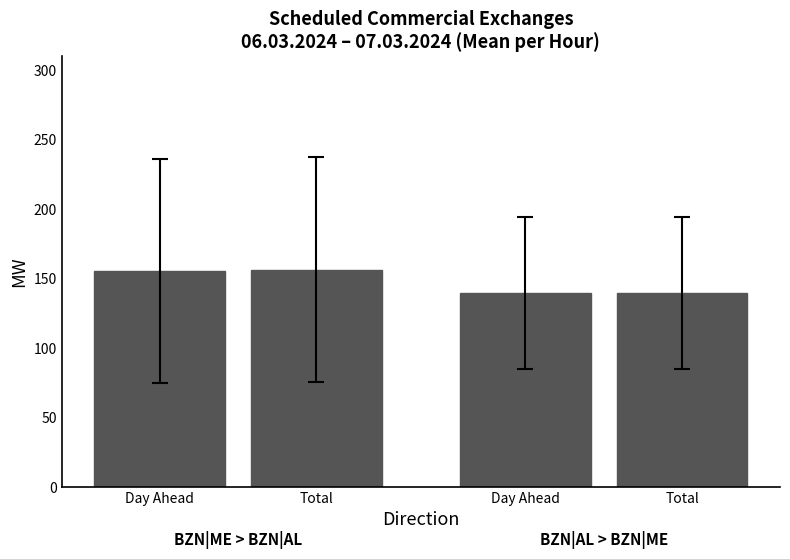

Is it true that Total [MW] (AL>ME) equals 44 at 20:00-21:00?

False